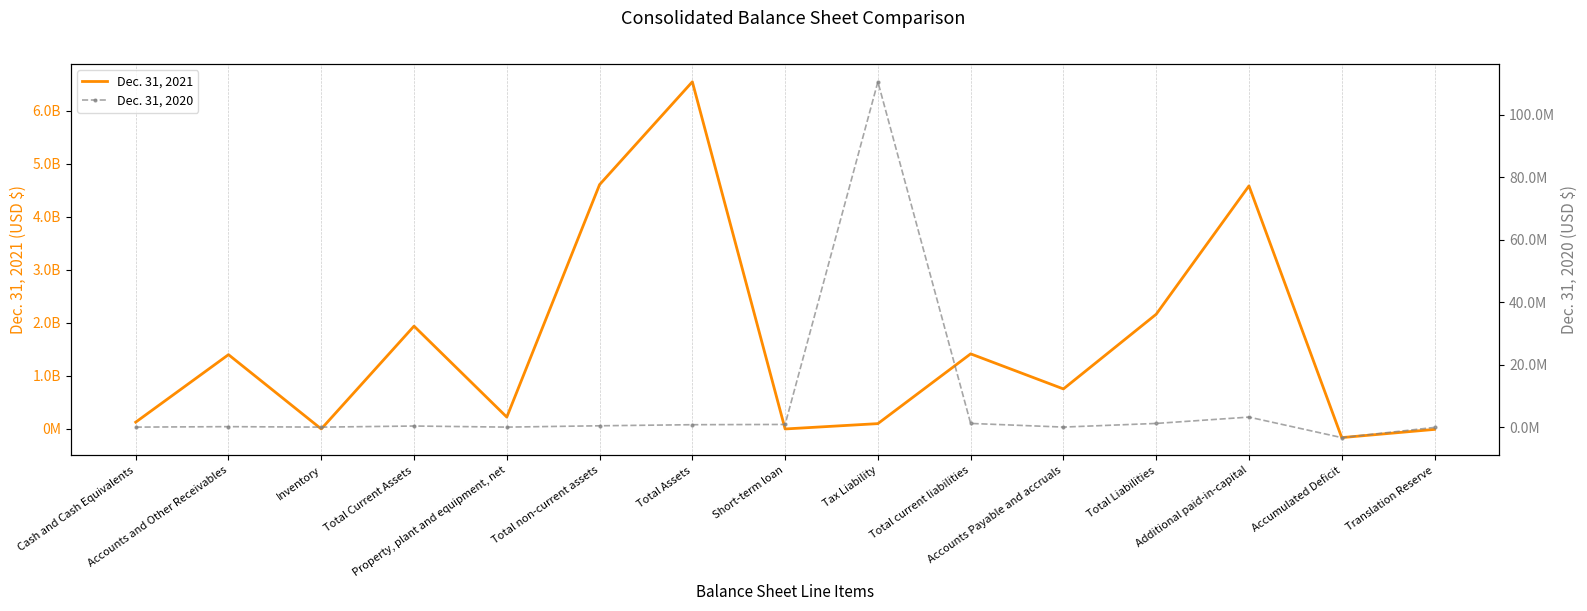

Rank the series by their maximum value, from highest to lowest.

Dec. 31, 2021, Dec. 31, 2020